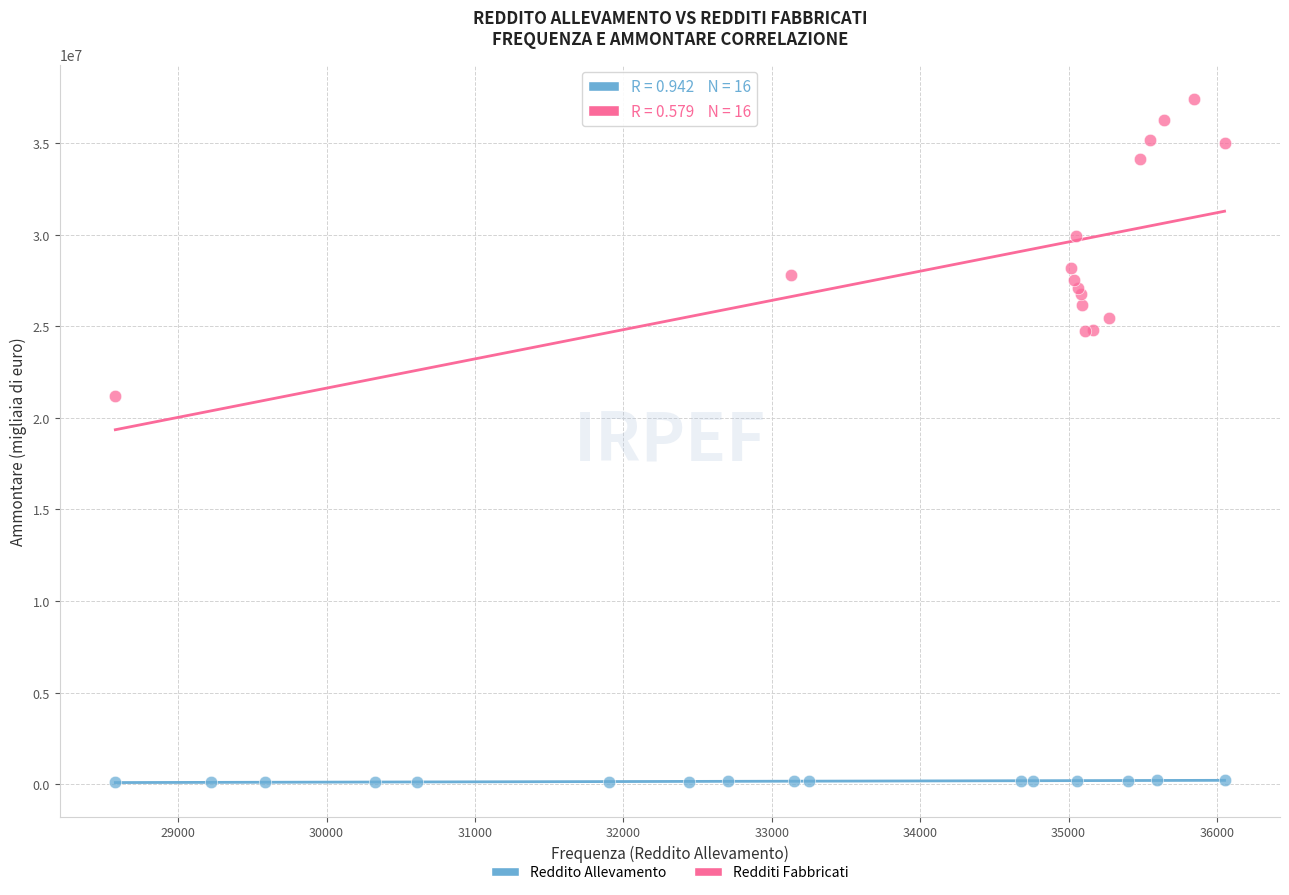

Which series contains the lowest Y value?

Reddito Allevamento